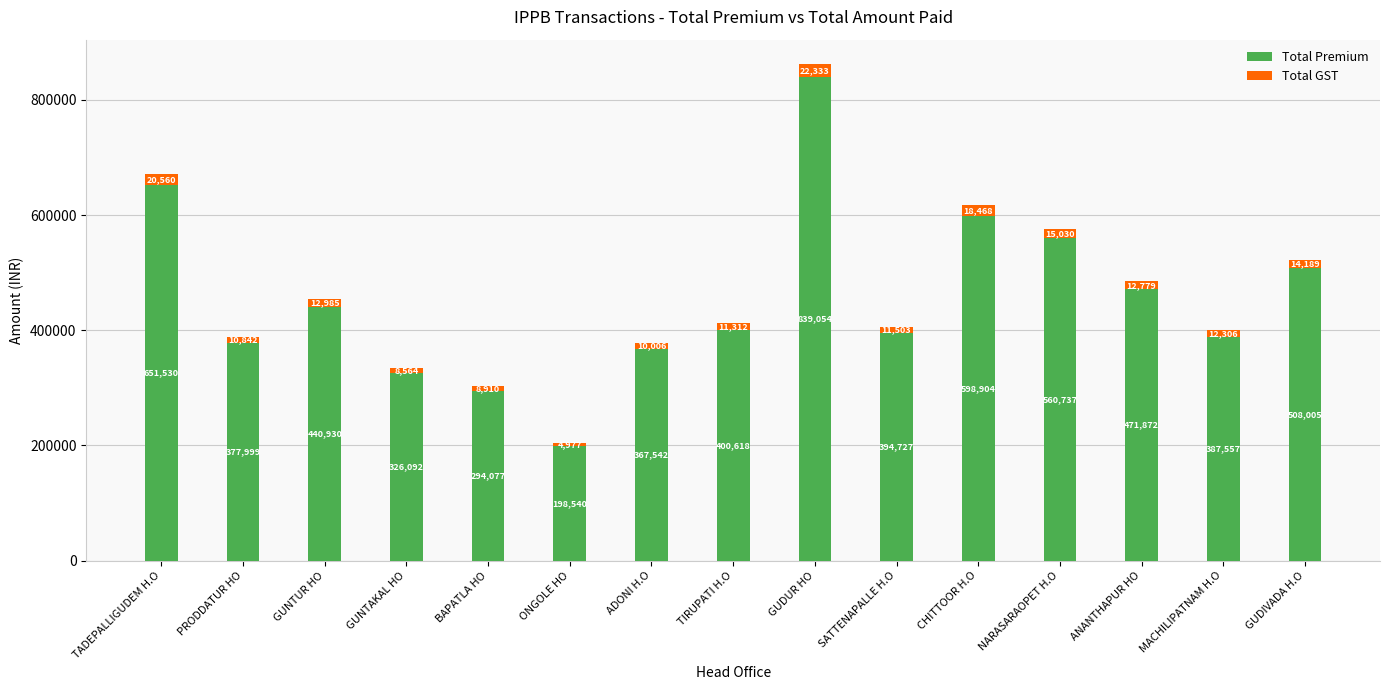

What is the difference between the second highest and second lowest values in the Total Premium series?

357453